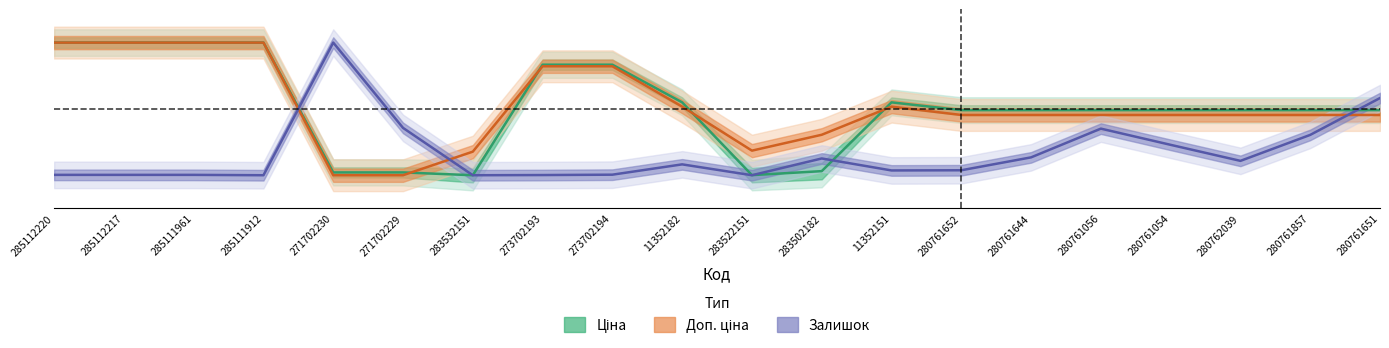

How many positive values does the Доп. ціна series have?

18